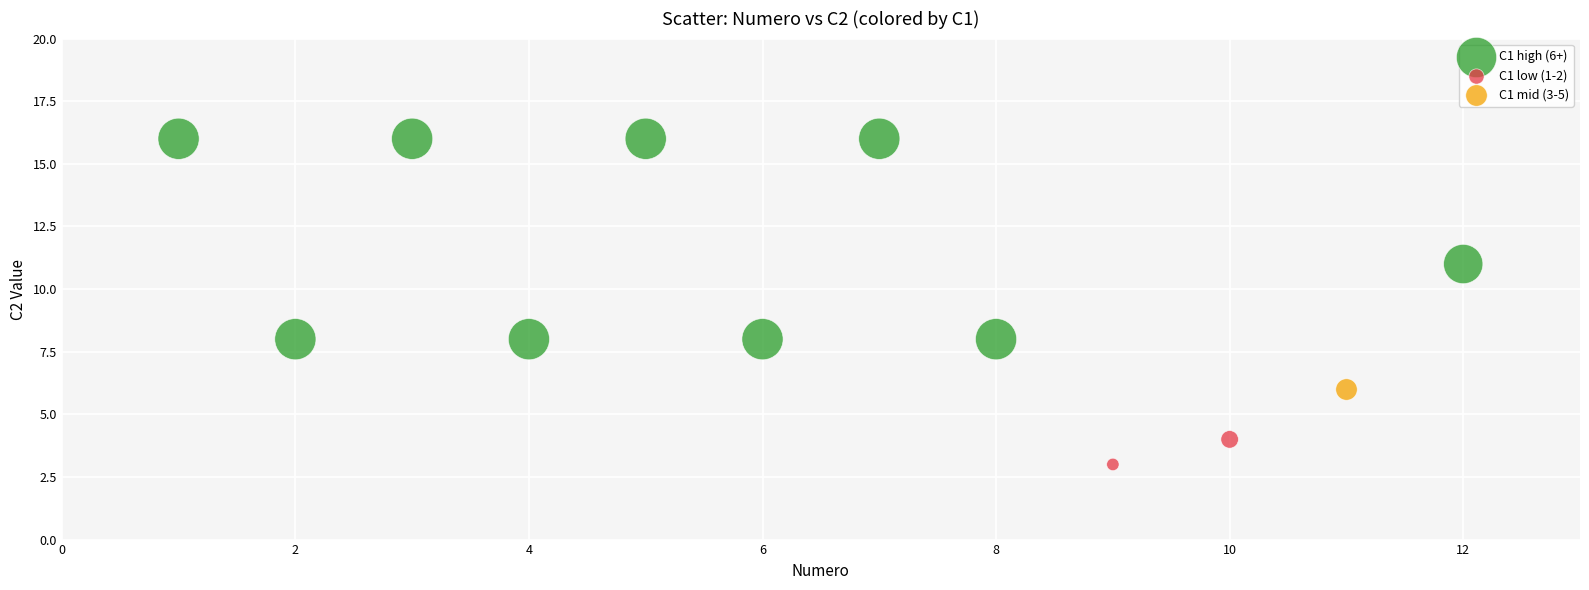

Which series reaches the minimum Y coordinate?

C1 low (1-2)